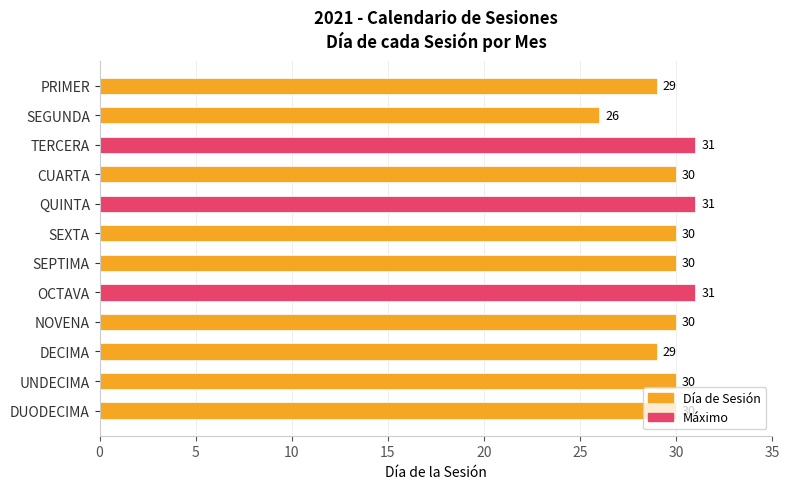

What is the minimum value shown in the chart?

26